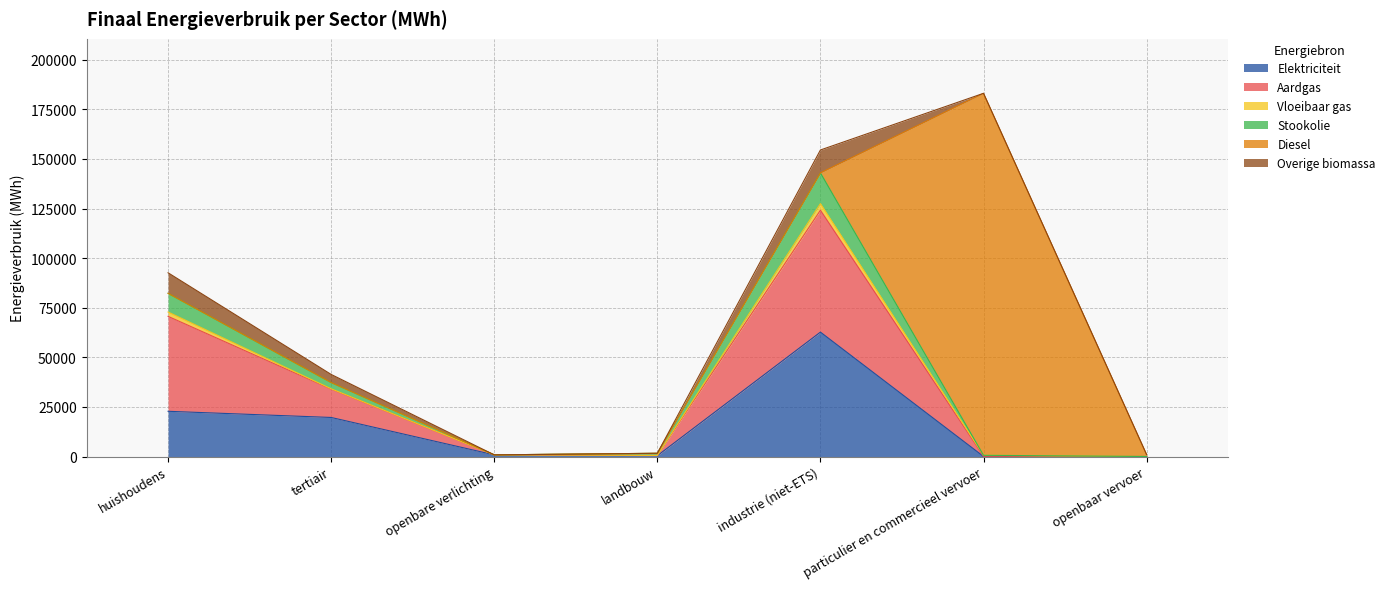

What is the label of the 4th point from the left?

landbouw